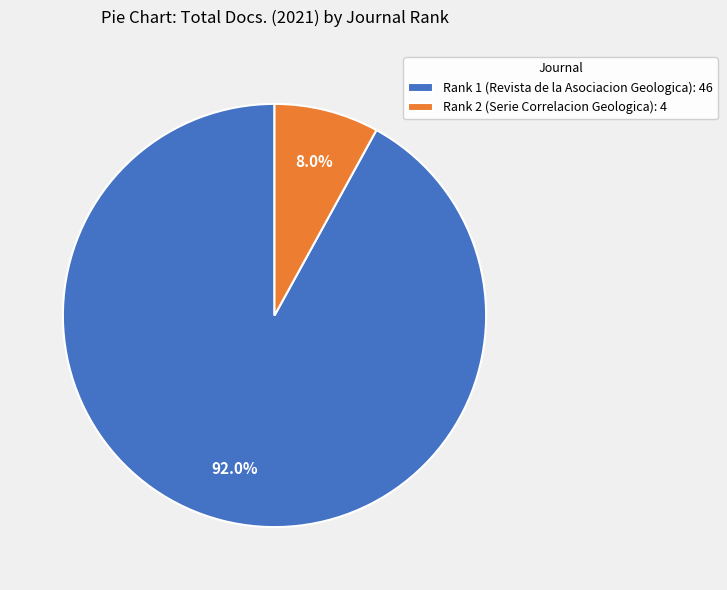

What is the ratio of the value at Rank 2 (Serie Correlacion Geologica) to the value at Rank 1 (Revista de la Asociacion Geologica)?

0.1